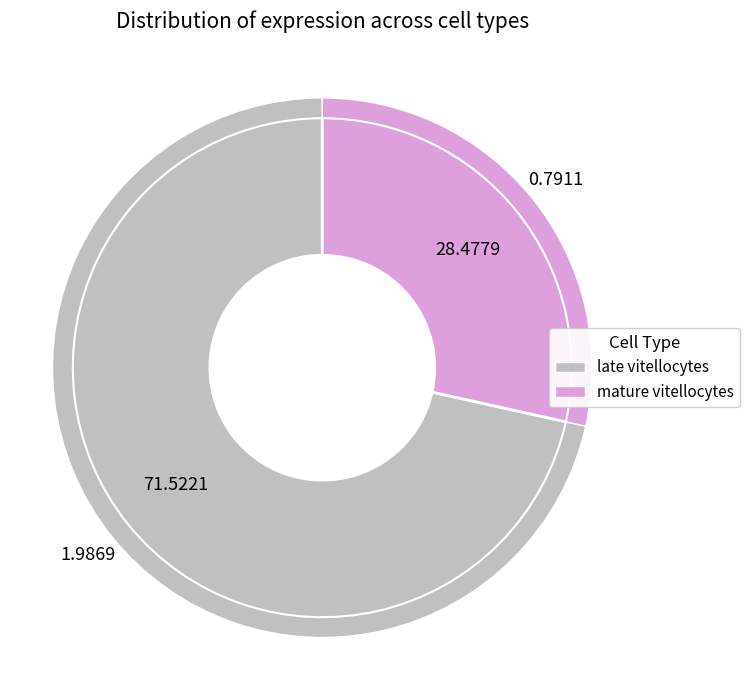

To the nearest percent, what is the difference between the largest and smallest slice percentages?

43%